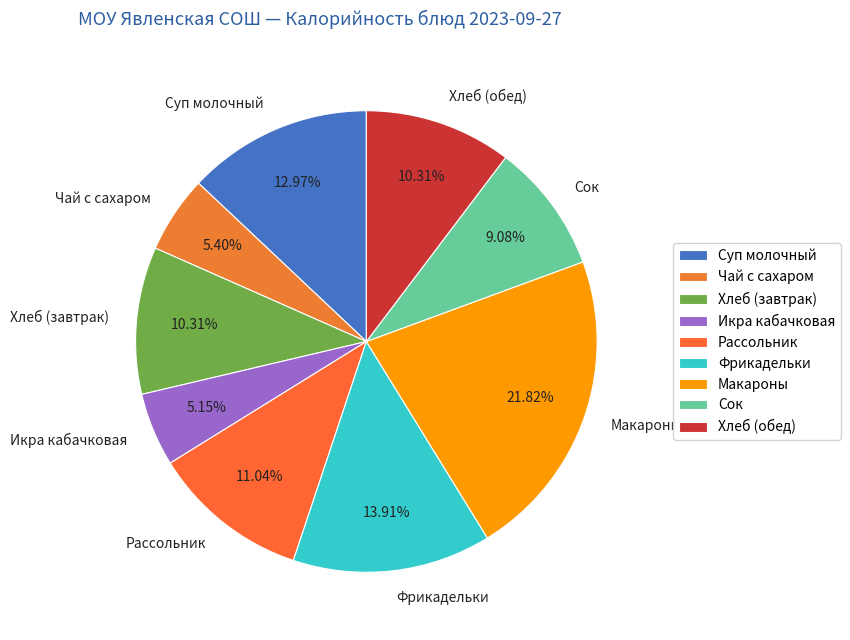

Approximately how many times larger is the value at Хлеб (обед) compared to Сок?

1.1